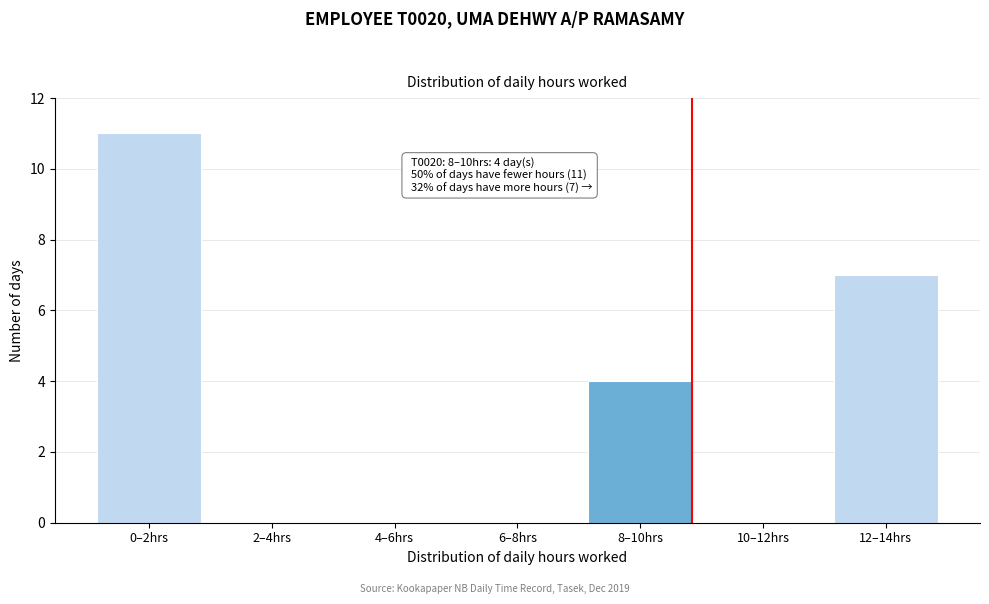

Reading left to right, extract all data points from this chart.

0–2hrs=11	2–4hrs=0	4–6hrs=0	6–8hrs=0	8–10hrs=4	10–12hrs=0	12–14hrs=7